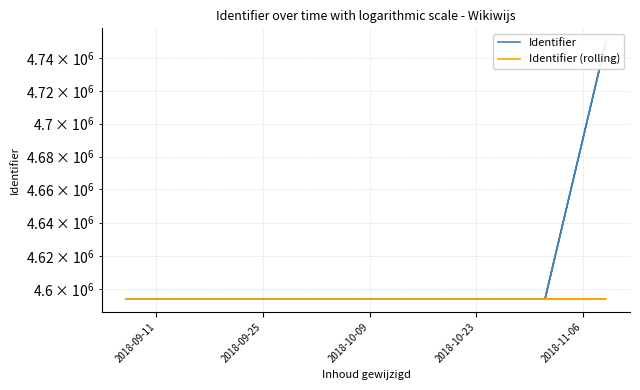

The Identifier series shows 6602360.3 at 11. True or false?

False